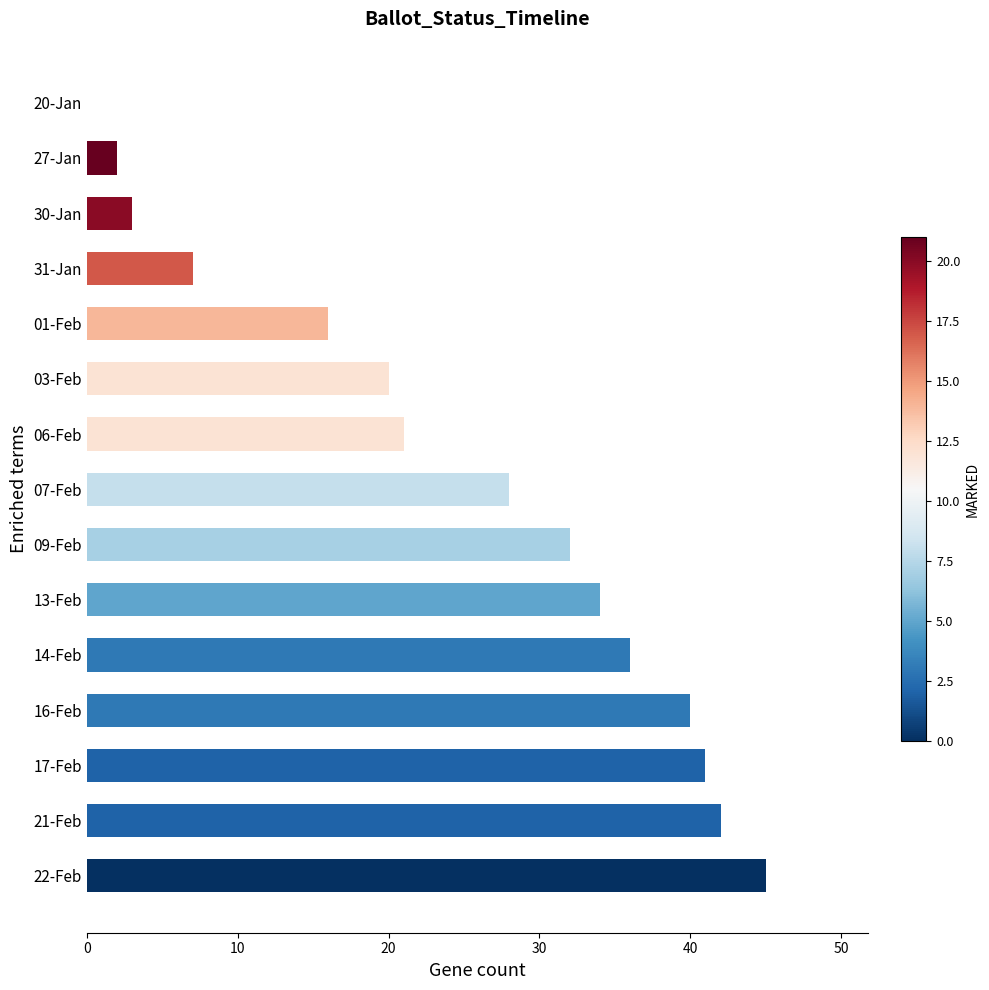

True or false: the data shows 10 at 17-Feb.

False